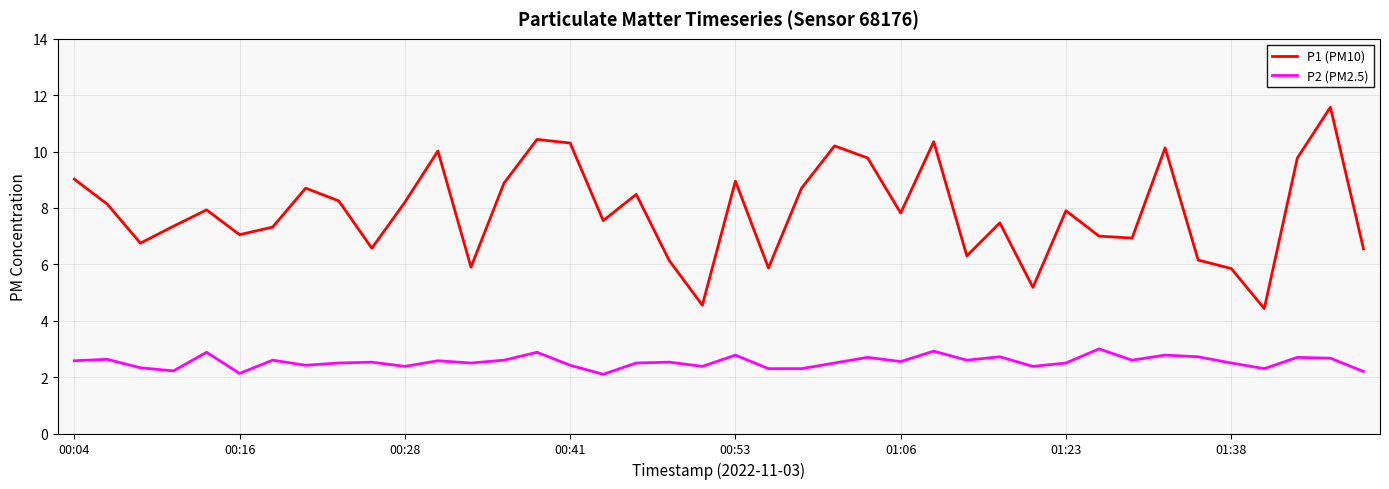

List the series in order of their peak value, highest first.

P1 (PM10), P2 (PM2.5)